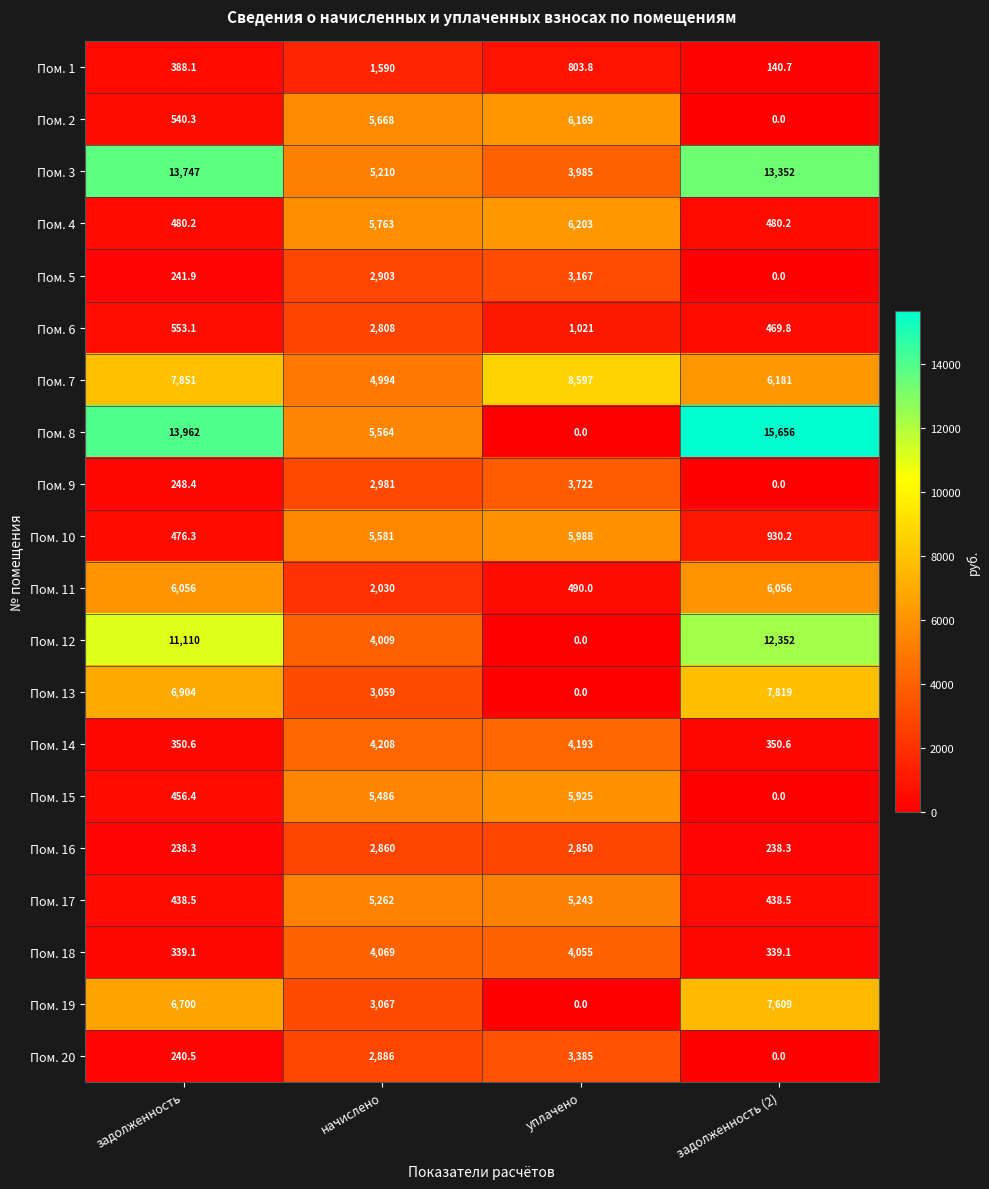

What is the difference between the second highest and second lowest values in the Пом. 1 series?

415.7